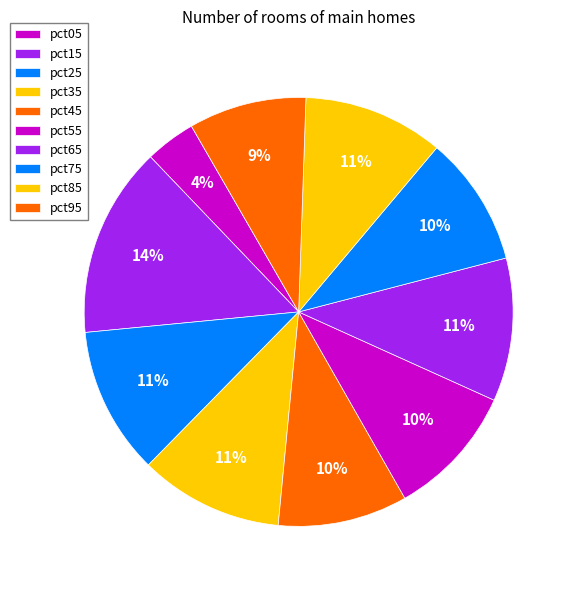

Does pct35 account for over 50% of the chart?

No